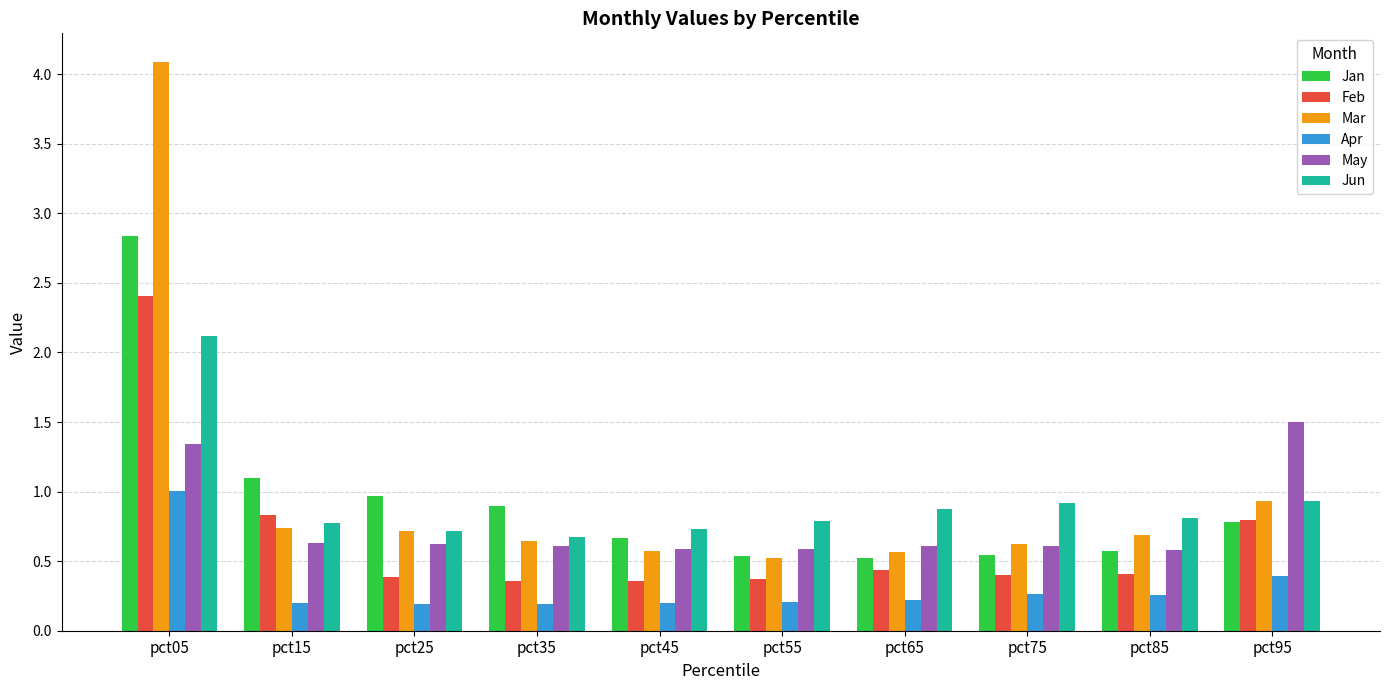

What are all the series names shown in the legend?

Jan, Feb, Mar, Apr, May, Jun